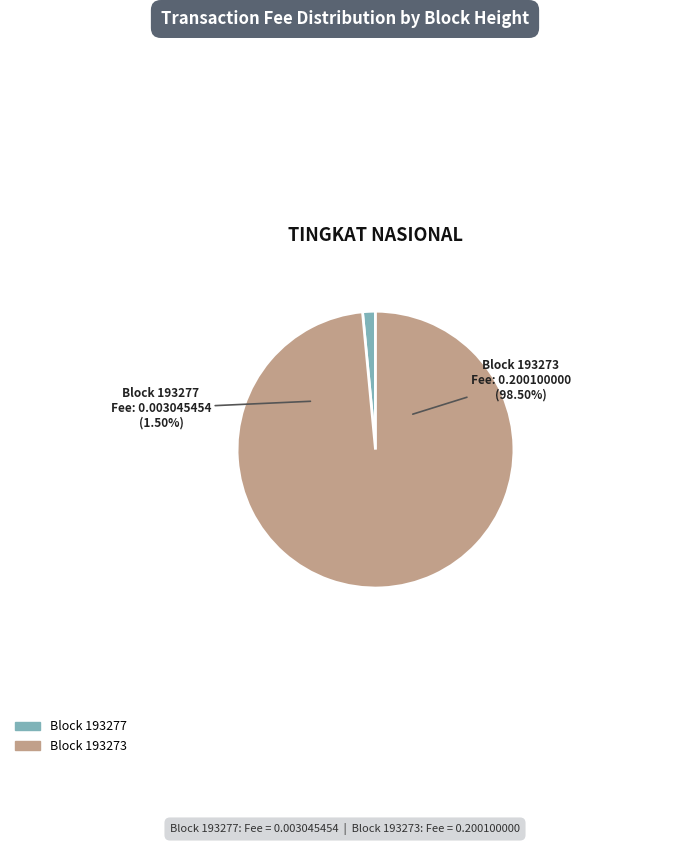

To the nearest percent, what is the combined percentage of 193273 and 193277?

100%